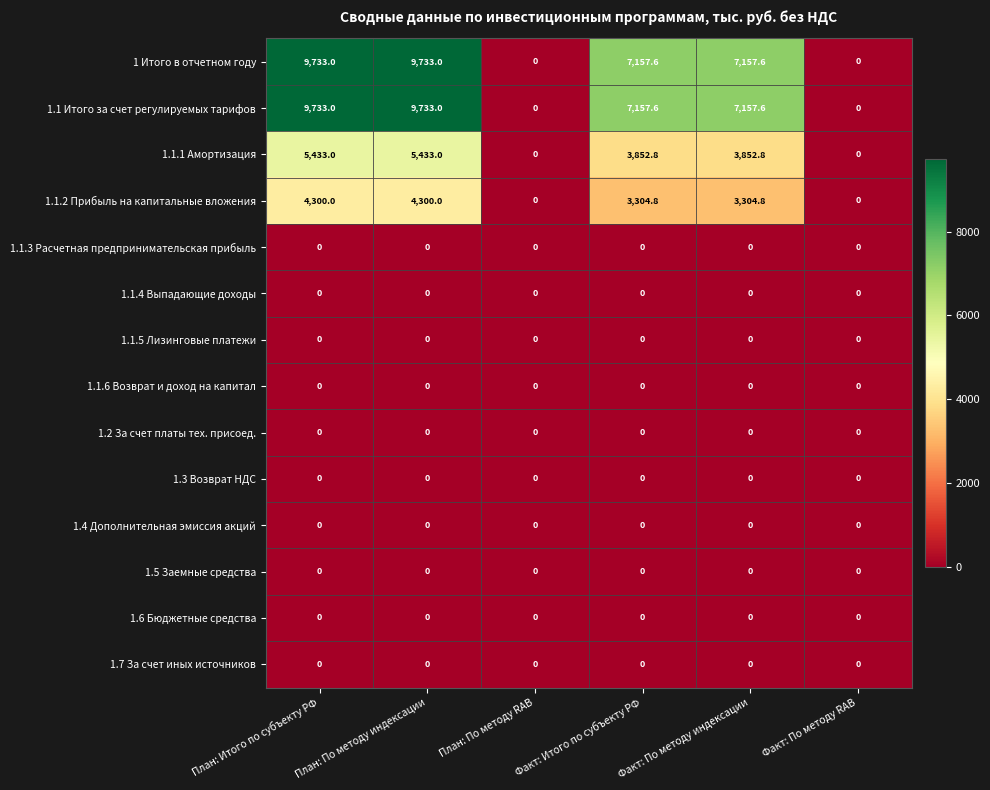

What is the greatest value displayed?

9733.0